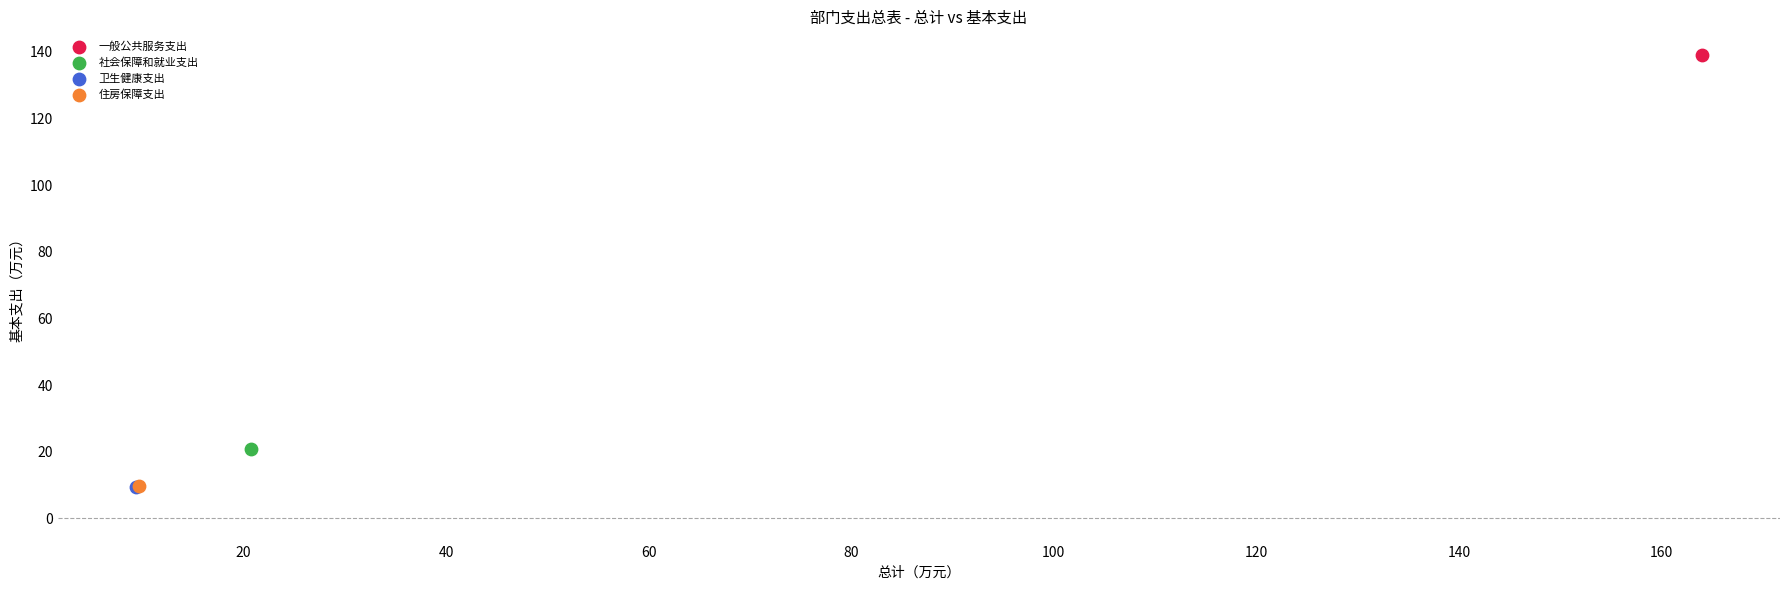

What are all the series names shown in the legend?

一般公共服务支出, 社会保障和就业支出, 卫生健康支出, 住房保障支出